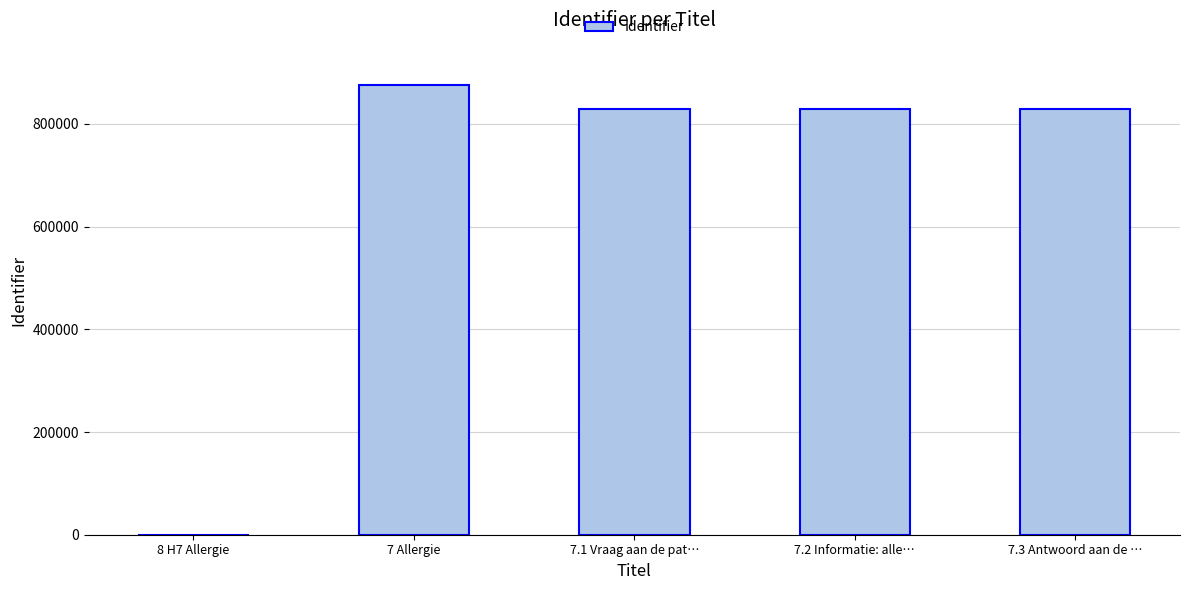

What is the difference between the values at 7.3 Antwoord aan de … and 7 Allergie?

46415